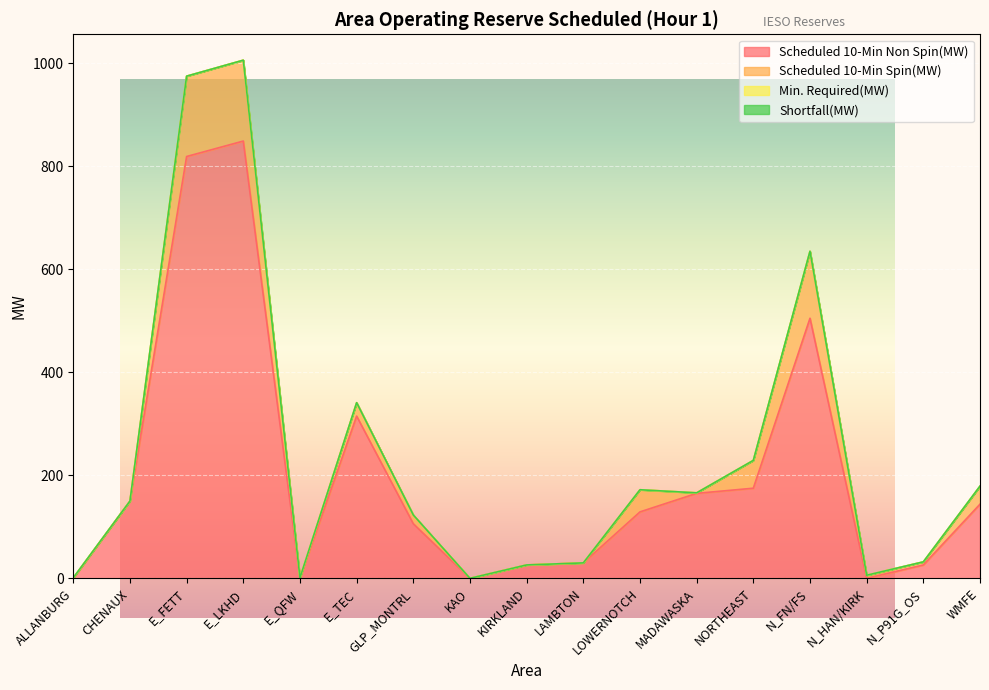

How many lines are shown in the chart?

4